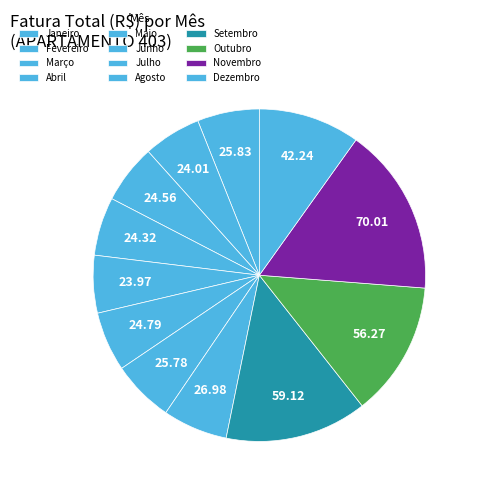

Count the number of slices in the pie.

12